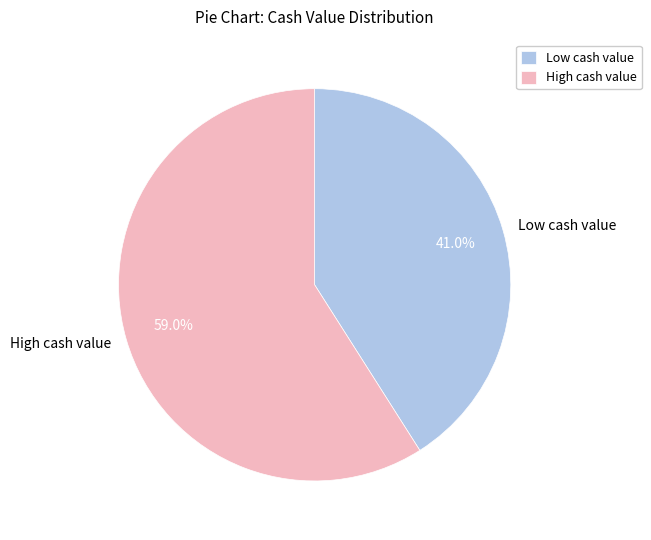

Does any single category account for the majority?

Yes